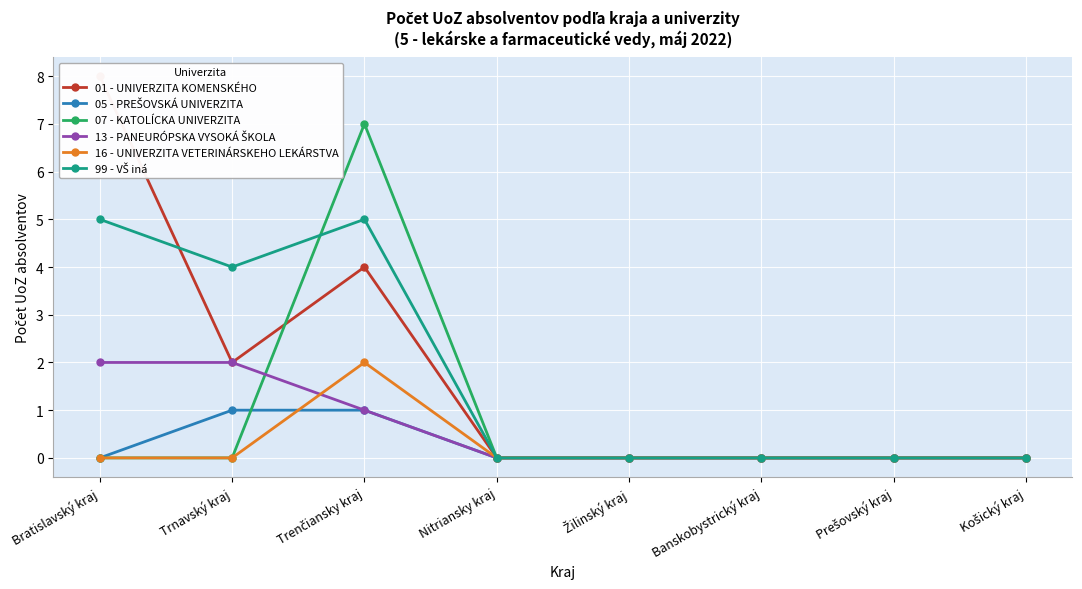

True or false: 13 - PANEURÓPSKA VYSOKÁ ŠKOLA and 16 - UNIVERZITA VETERINÁRSKEHO LEKÁRSTVA cross at least once.

True